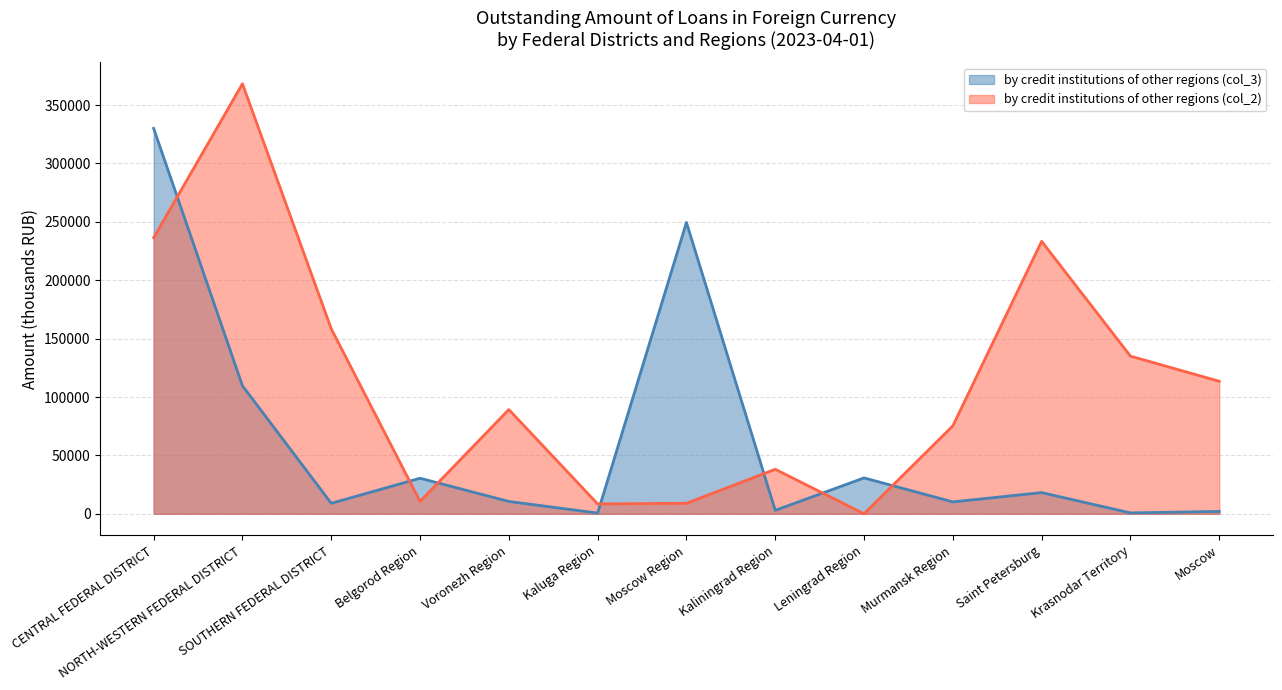

At which label is by credit institutions of other regions (col_3) closest to 165323?

NORTH-WESTERN FEDERAL DISTRICT